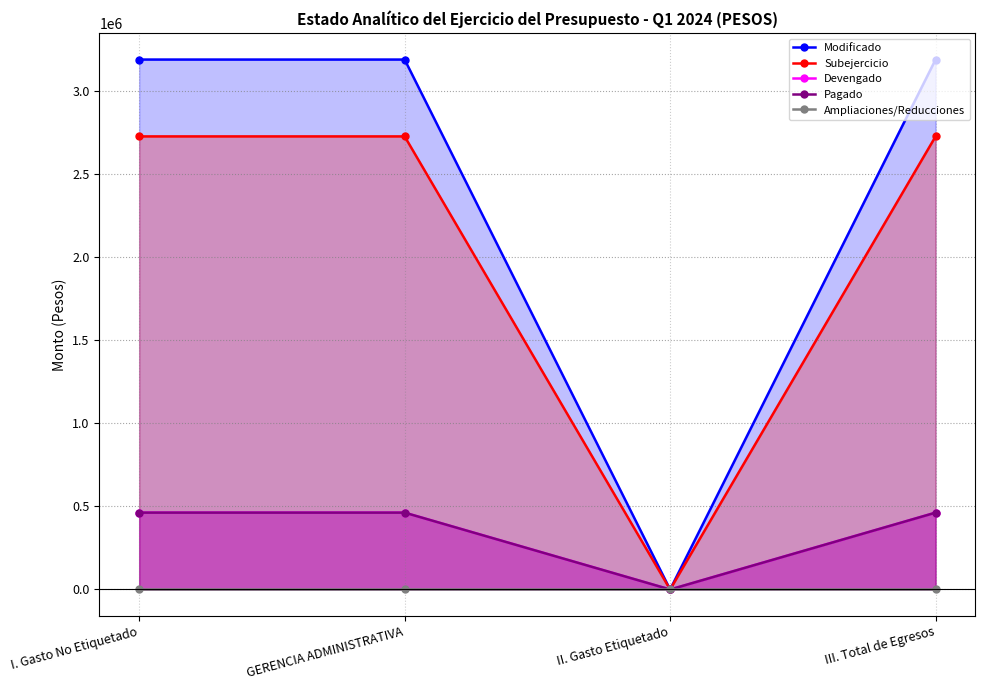

Which series has the widest spread of values?

Modificado